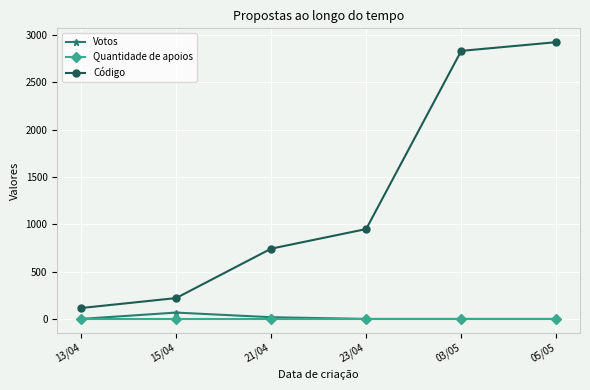

Is it true that Código equals 220 at 15/04?

True